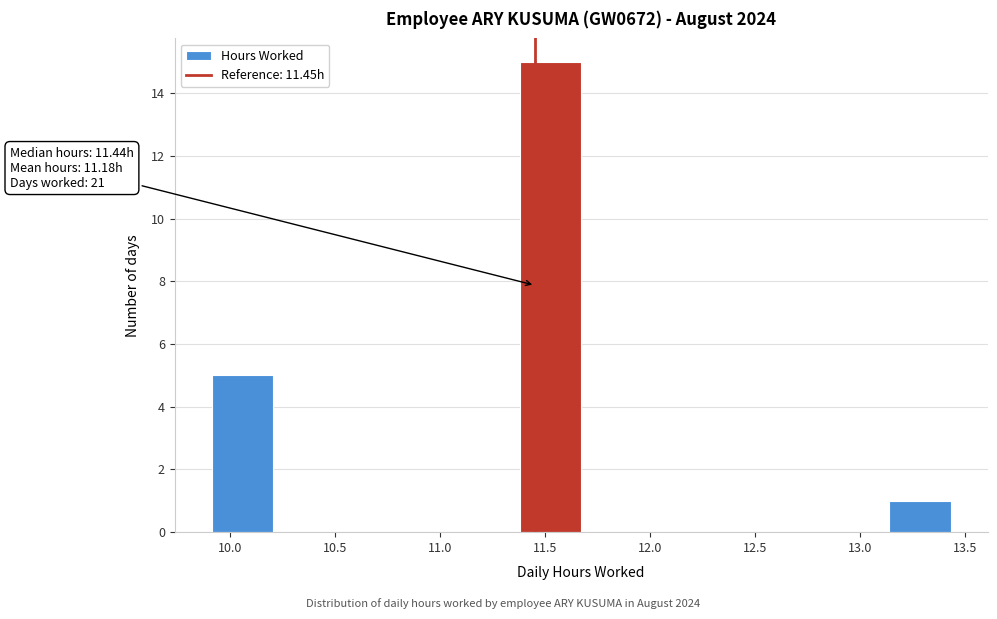

Over which range of the x-axis is the bar tallest?

11.40 to 11.65